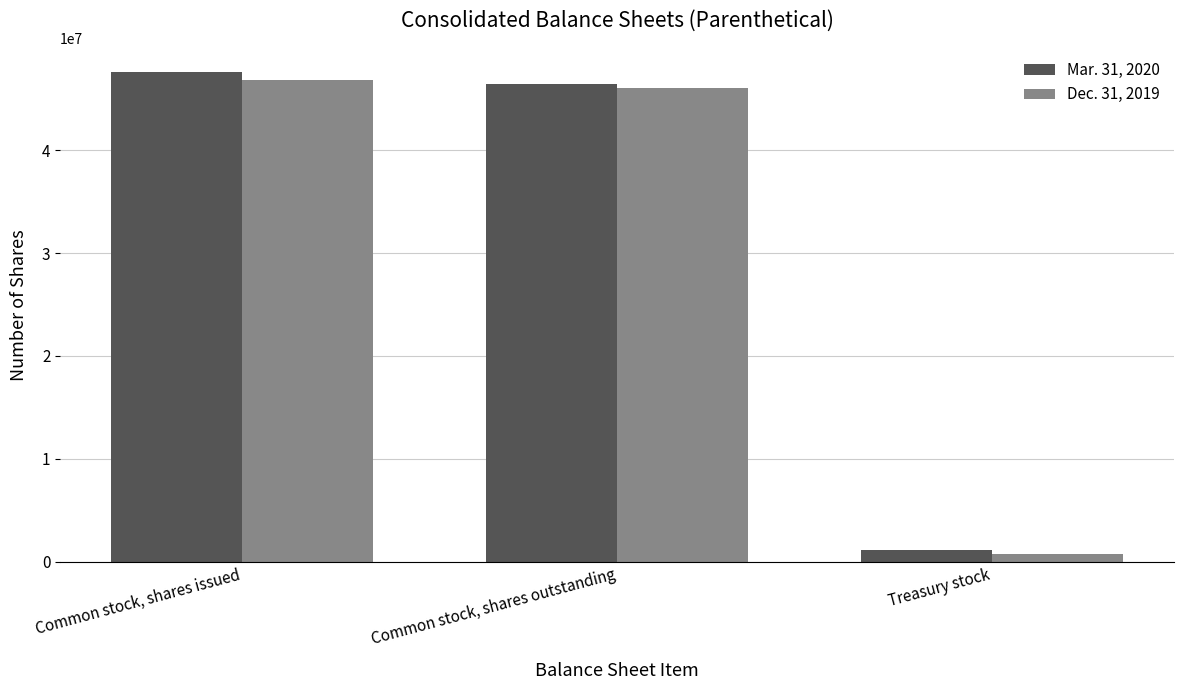

What is the difference between the maximum and second lowest values in the Dec. 31, 2019 series?

742824